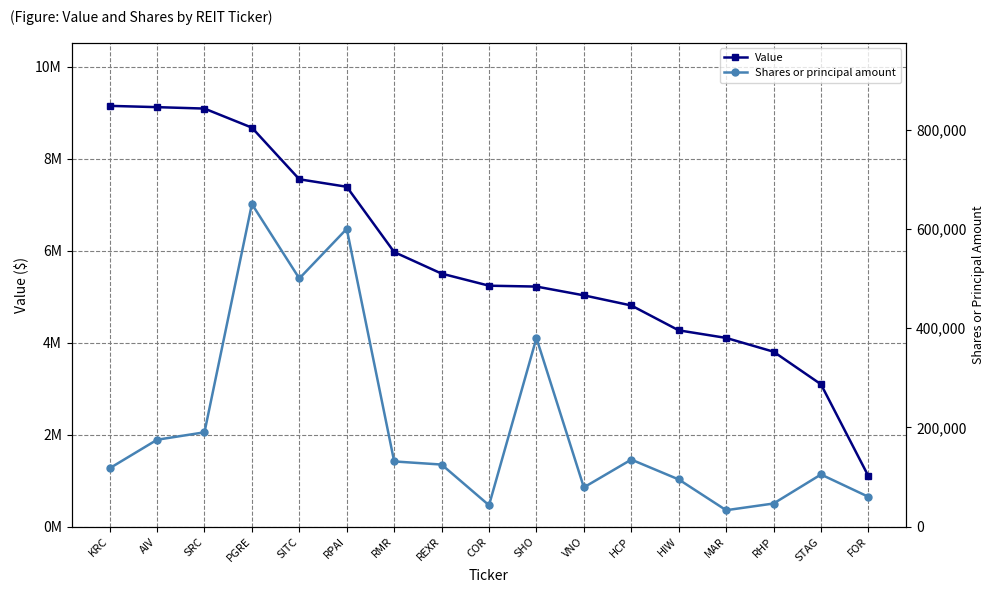

Does the chart display data point markers on the line(s)?

Yes